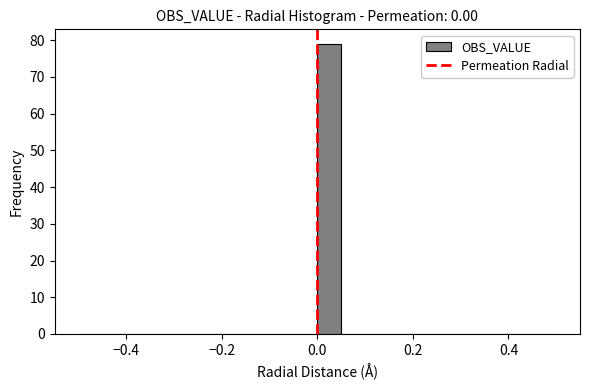

Read against the x-axis, roughly where is the centre of the tallest bar?

0.02